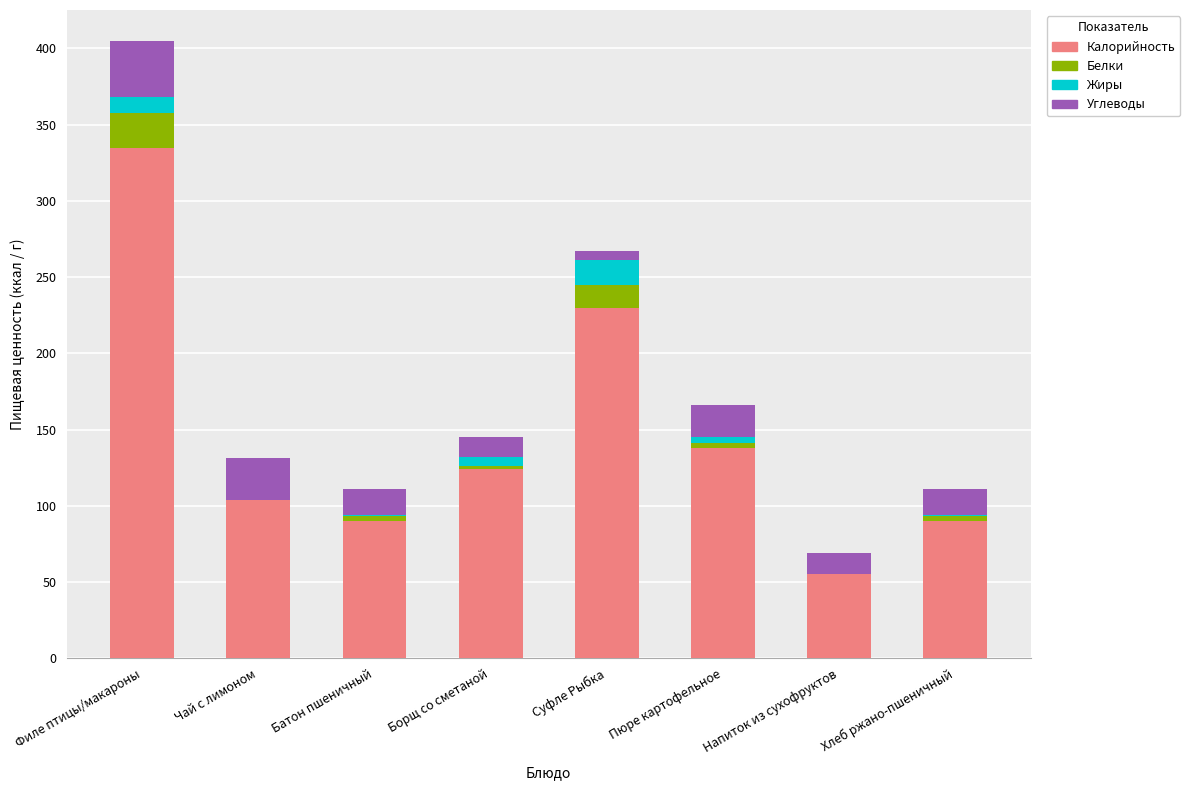

Which category has the highest value in the Калорийность series?

Филе птицы/макароны